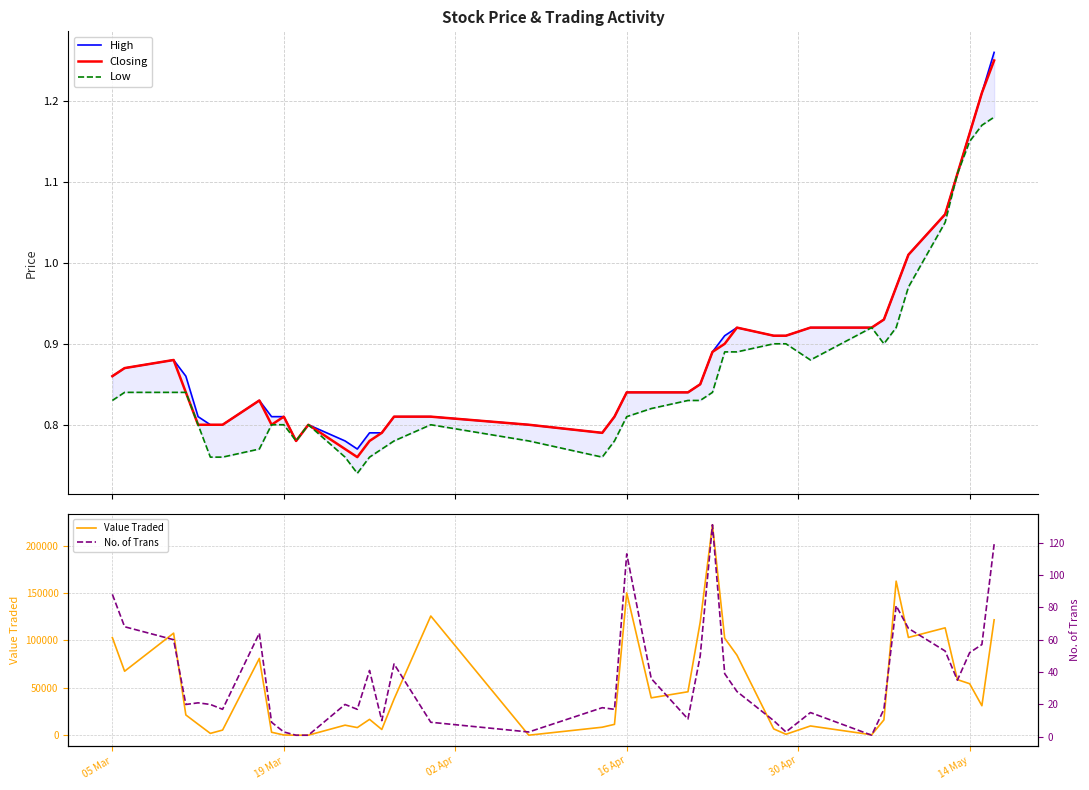

Reading left to right, extract all data points from this chart.

High: 0.9	0.9	0.9	0.9	0.8	0.8	0.8	0.8	0.8	0.8	0.8	0.8	0.8	0.8	0.8	0.8	0.8	0.8	0.8	0.8	0.8	0.8	0.8	0.8	0.8	0.9	0.9	0.9	0.9	0.9	0.9	0.9	0.9	1.0	1.0	1.1	1.1	1.2	1.2	1.3
Closing: 0.9	0.9	0.9	0.8	0.8	0.8	0.8	0.8	0.8	0.8	0.8	0.8	0.8	0.8	0.8	0.8	0.8	0.8	0.8	0.8	0.8	0.8	0.8	0.8	0.8	0.9	0.9	0.9	0.9	0.9	0.9	0.9	0.9	1.0	1.0	1.1	1.1	1.2	1.2	1.2
Low: 0.8	0.8	0.8	0.8	0.8	0.8	0.8	0.8	0.8	0.8	0.8	0.8	0.8	0.7	0.8	0.8	0.8	0.8	0.8	0.8	0.8	0.8	0.8	0.8	0.8	0.8	0.9	0.9	0.9	0.9	0.9	0.9	0.9	0.9	1.0	1.1	1.1	1.1	1.2	1.2
Value Traded: 102987.0	67526.0	107683.0	21386.0	11607.0	1935.0	5435.0	81016.0	3133.0	241.0	5.0	40.0	10608.0	8061.0	16726.0	6048.0	38122.0	125798.0	21.0	8454.0	11466.0	150198.0	39437.0	45861.0	119282.0	222076.0	102329.0	84473.0	6679.0	999.0	9777.0	460.0	16181.0	162564.0	103161.0	113303.0	58659.0	54347.0	31107.0	121773.0
No. of Trans: 88.0	68.0	60.0	20.0	21.0	20.0	17.0	64.0	9.0	3.0	1.0	1.0	20.0	17.0	41.0	10.0	45.0	9.0	3.0	18.0	17.0	113.0	36.0	11.0	50.0	131.0	39.0	28.0	10.0	3.0	15.0	1.0	17.0	81.0	67.0	53.0	35.0	52.0	57.0	119.0